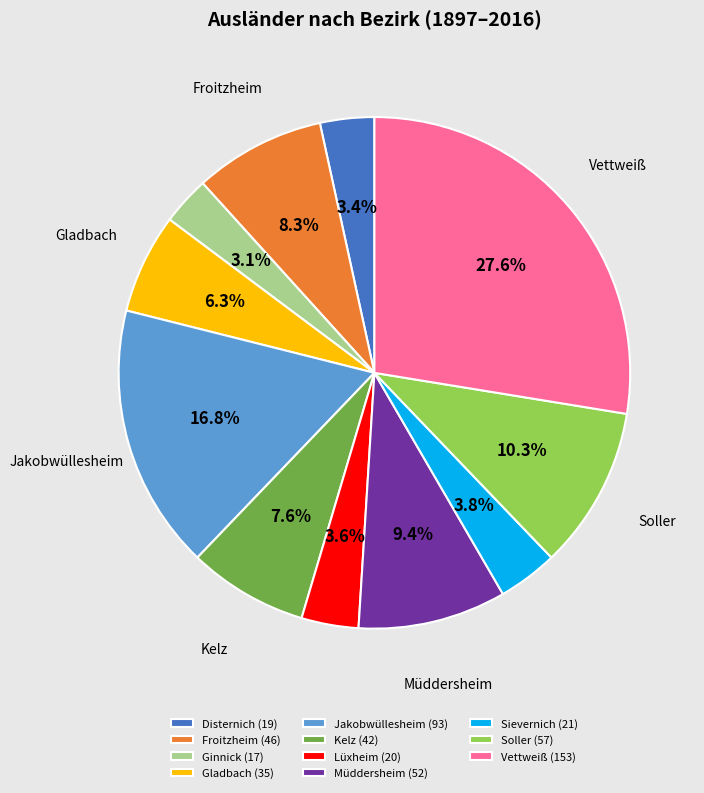

What is the largest slice in the pie chart?

Vettweiß